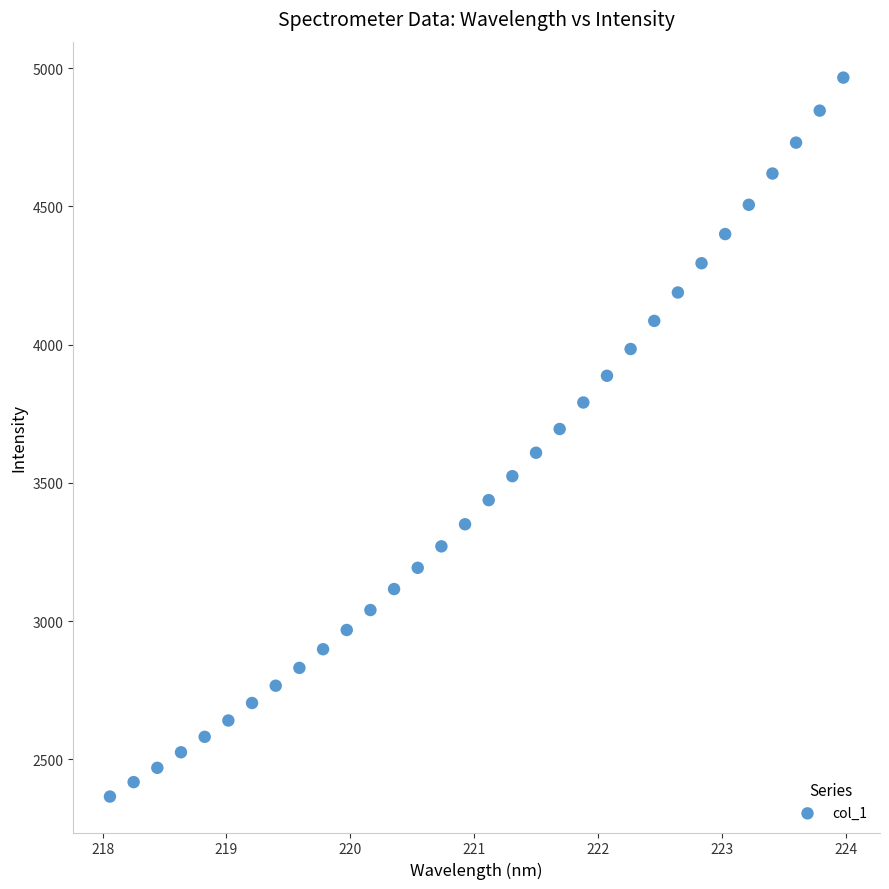

What is the range of Y values (max minus min)?

2600.8